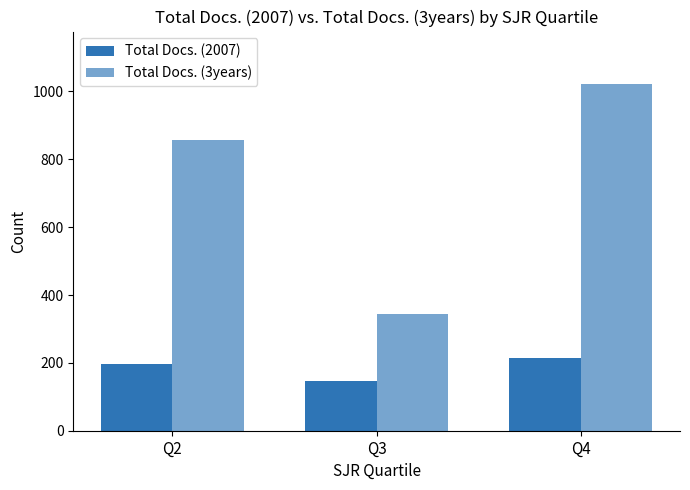

What is the difference between the highest and lowest values at Q3?

196